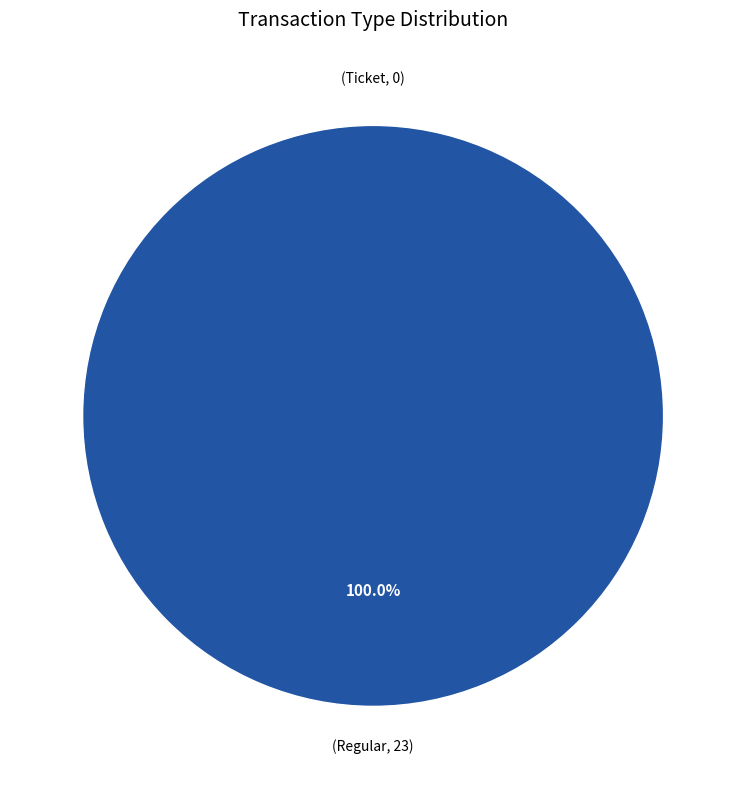

What is the change in value from Ticket (io_index=0) to Regular (io_index=23)?

+23